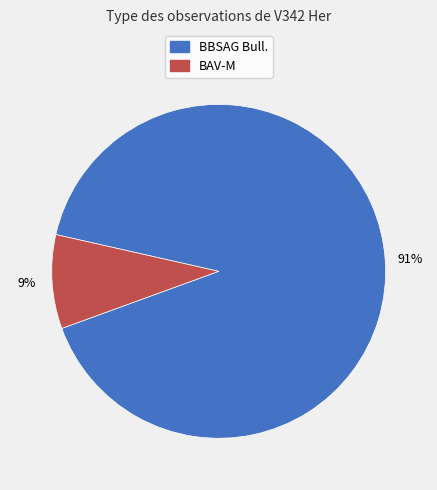

How many segments does this pie chart have?

2